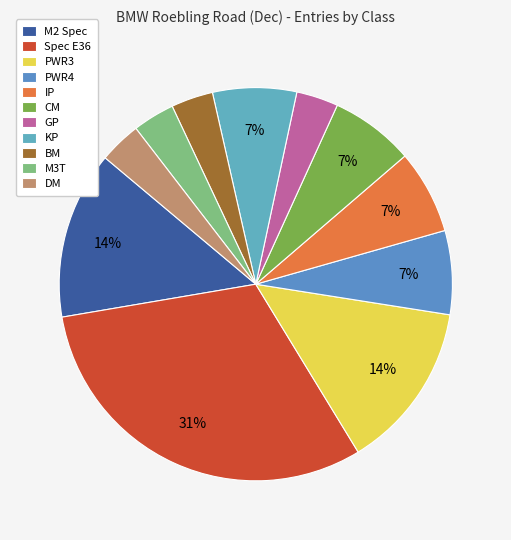

The GP slice represents 11% of the pie. True or false?

False